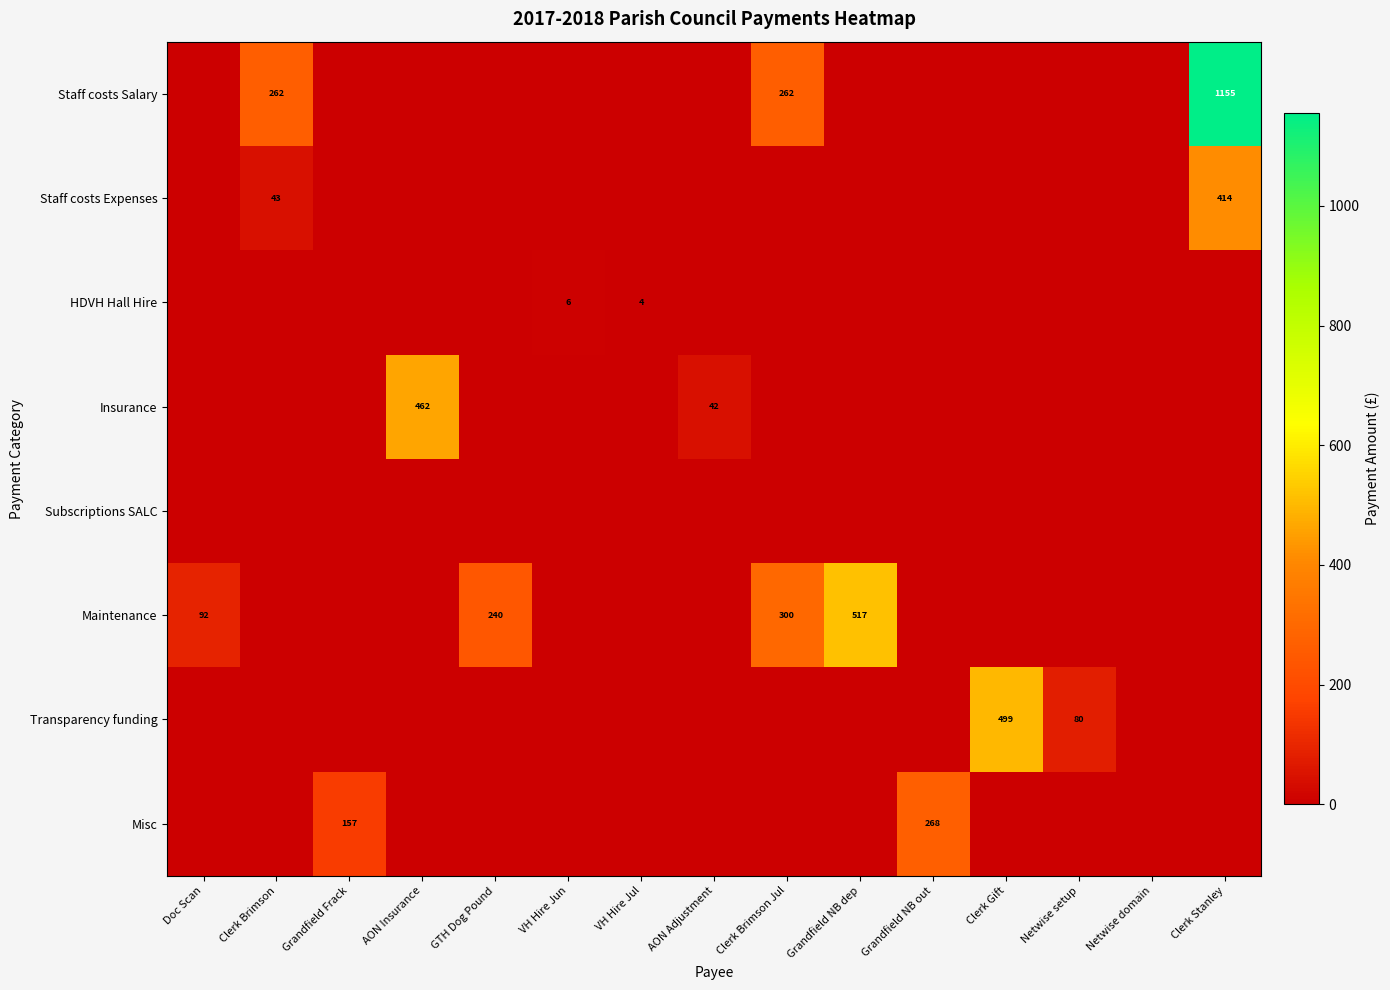

The Insurance series shows 42 at AON Adjustment. True or false?

True